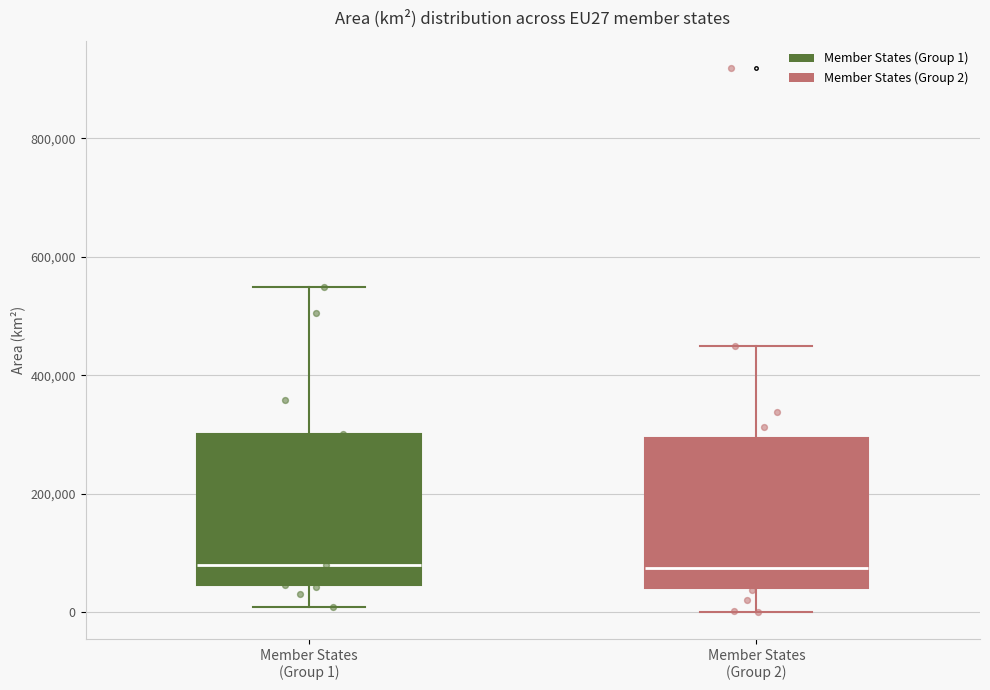

Reading left to right, transcribe this box plot: for each box, give where its median line is, the range the box spans, and where its two whiskers end, as read against the y-axis. The values are not printed on the chart, so give them approximately, as read against the axis.

Member States (Group 1): median 80000, box 40000 to 300000, whiskers 0 to 540000
Member States (Group 2): median 80000, box 40000 to 300000, whiskers 0 to 440000